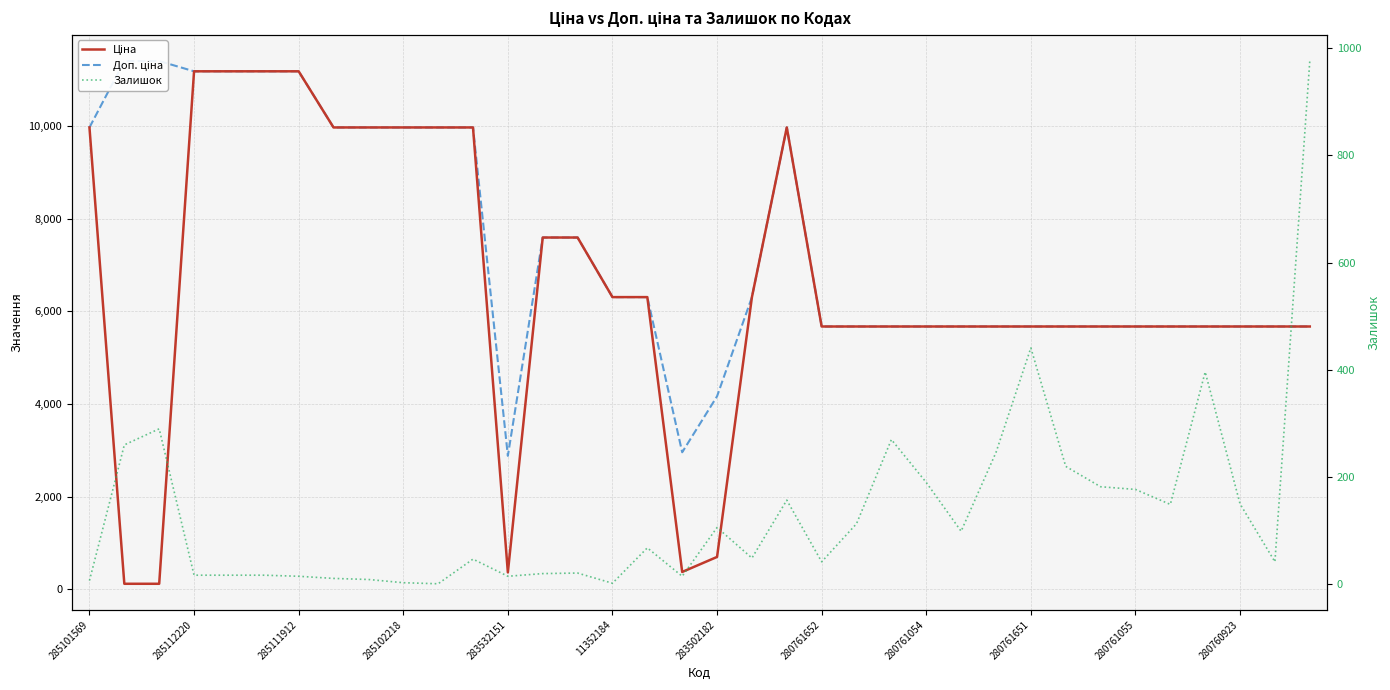

Is the value of Ціна at 20 greater than the value of Залишок at 30?

Yes